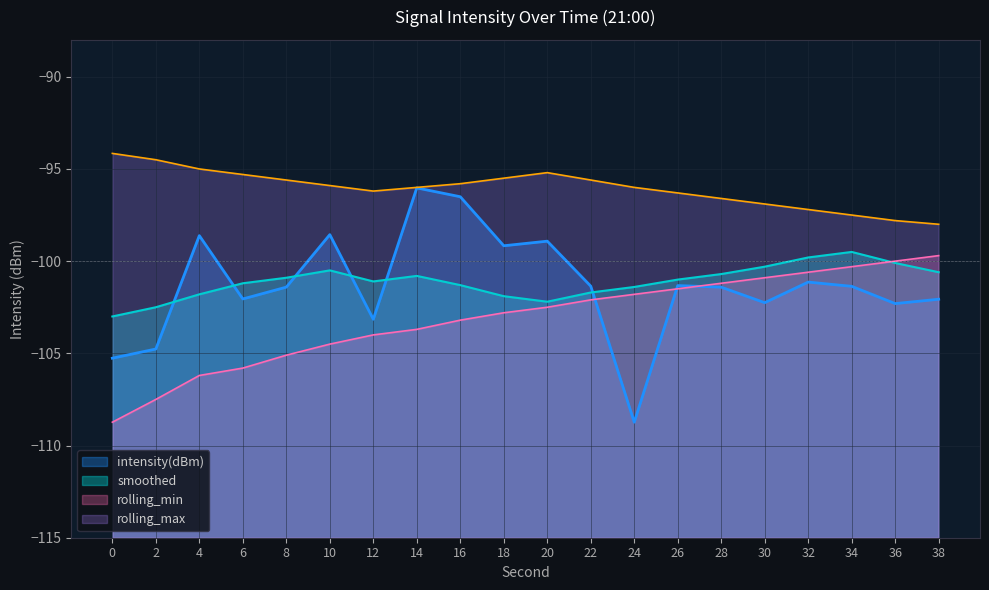

The intensity(dBm) series shows -98.9 at 20. True or false?

True